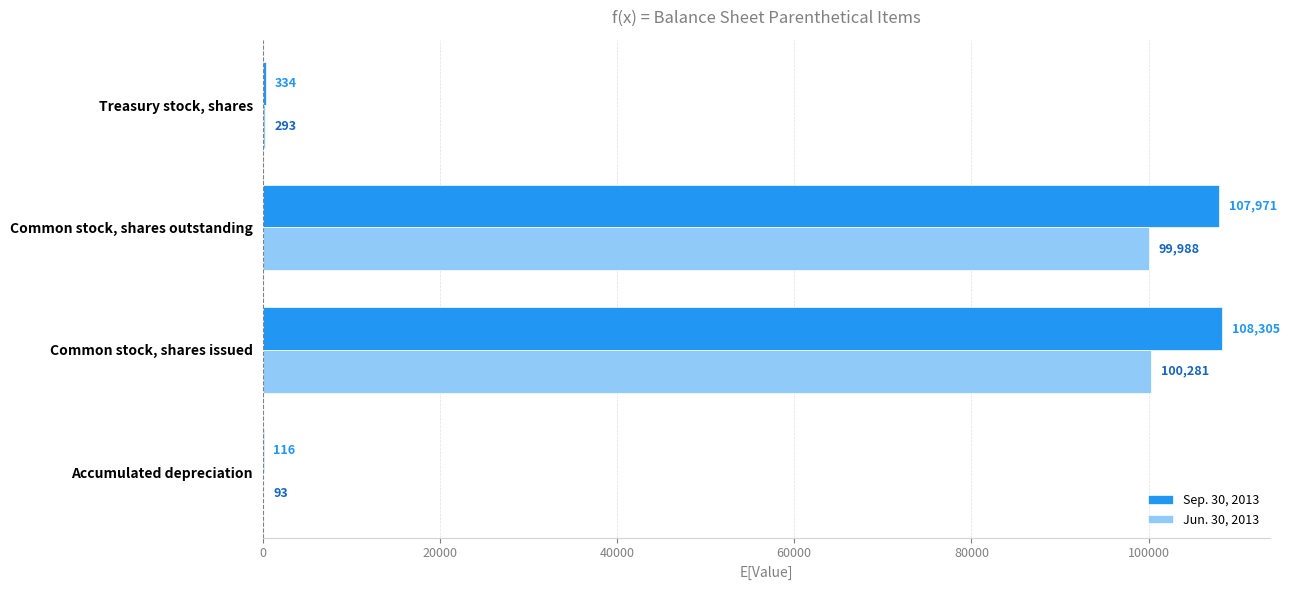

The Jun. 30, 2013 series shows 293 at Treasury stock, shares. True or false?

True